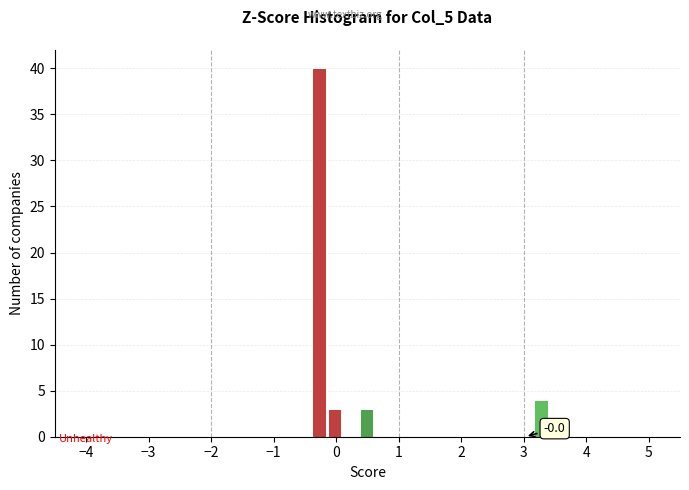

Read against the x-axis, roughly where is the centre of the tallest bar?

-0.3